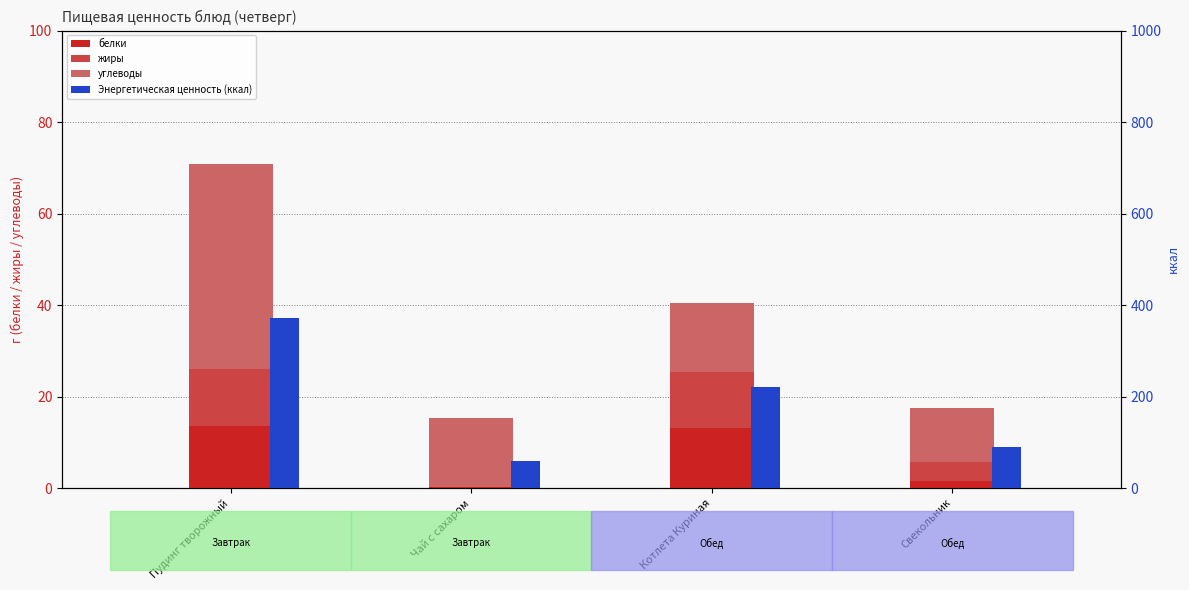

What is the label of the 1st bar from the left?

Пудинг творожный